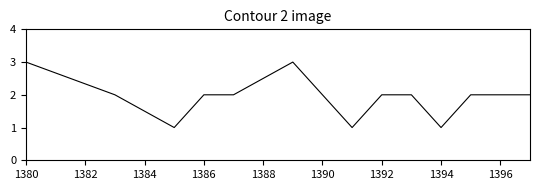

What is the greatest value displayed?

3